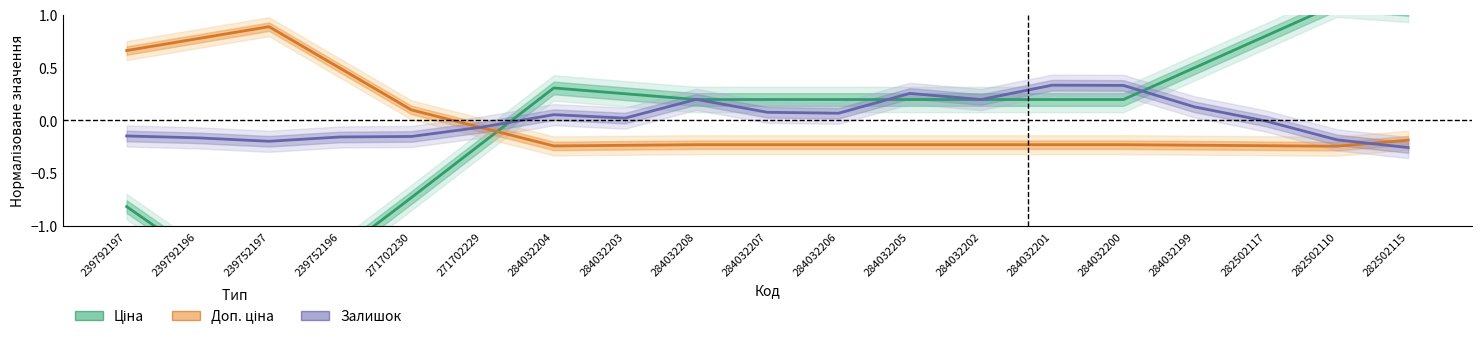

At 282502115, list the series in order from largest to smallest.

Ціна, Доп. ціна, Залишок